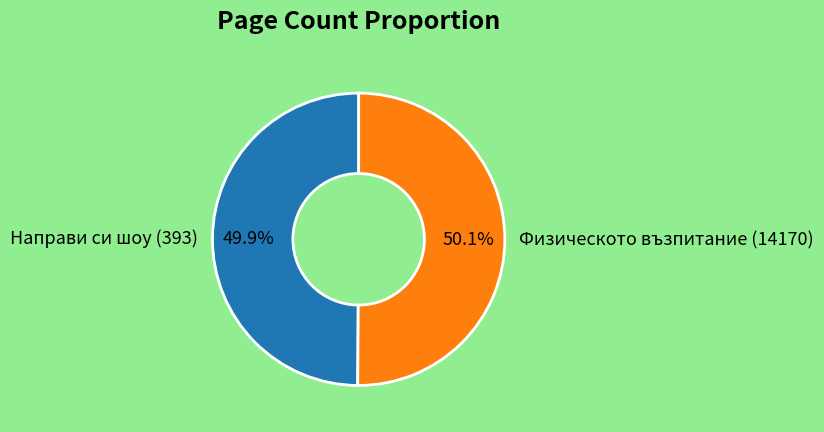

Is there any slice that represents more than half of the pie?

Yes